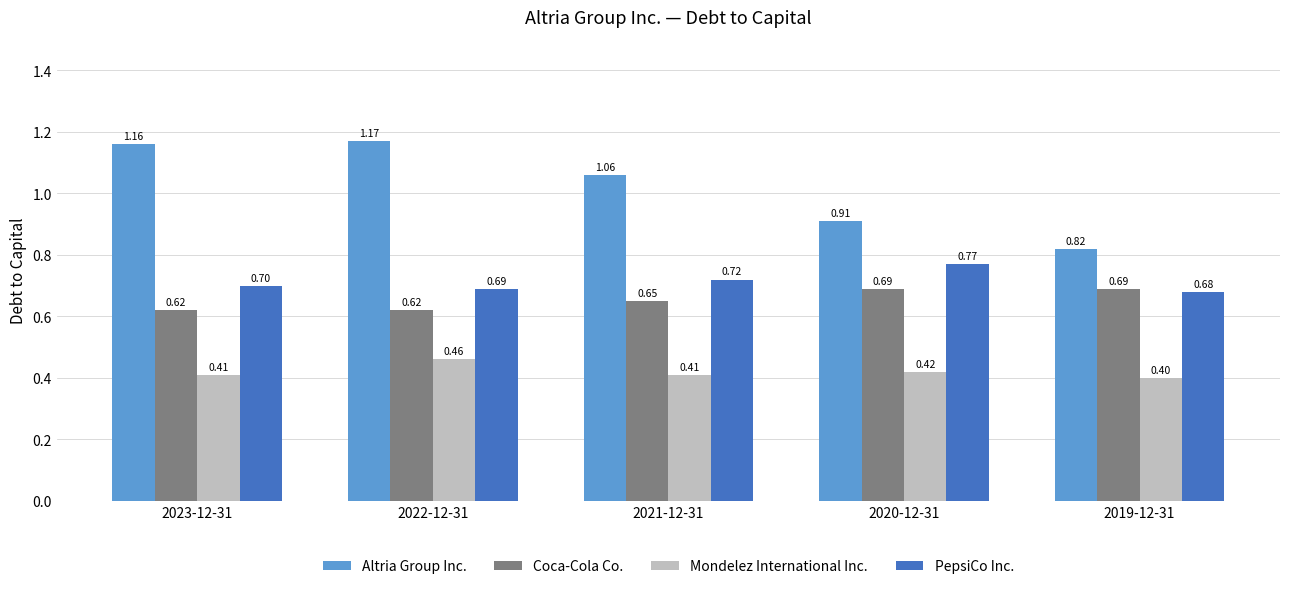

Between 2021-12-31 and 2020-12-31, which series saw the biggest shift?

Altria Group Inc.